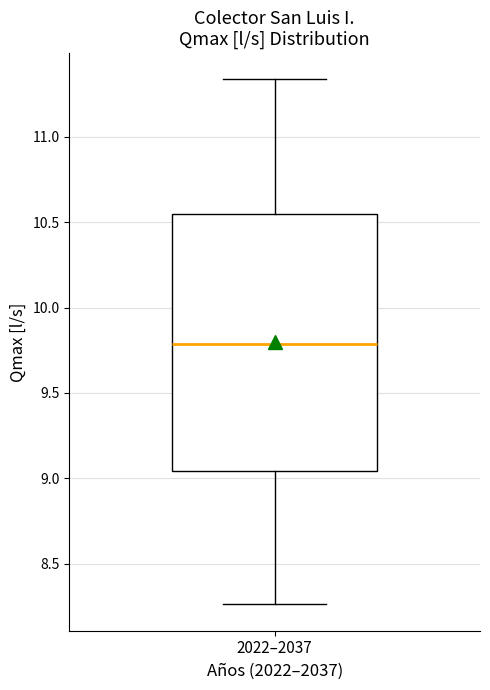

Where does the upper whisker of the box for 2022–2037 end on the y-axis? The values are not printed on the chart, so give them approximately, as read against the axis.

11.35